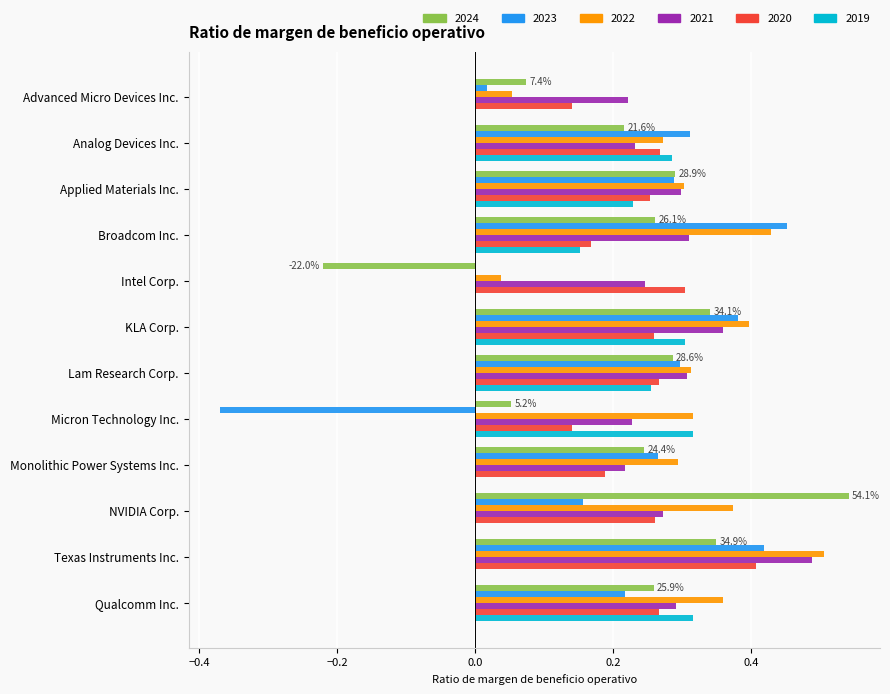

Is it true that 2020 equals 0.1 at Broadcom Inc.?

False